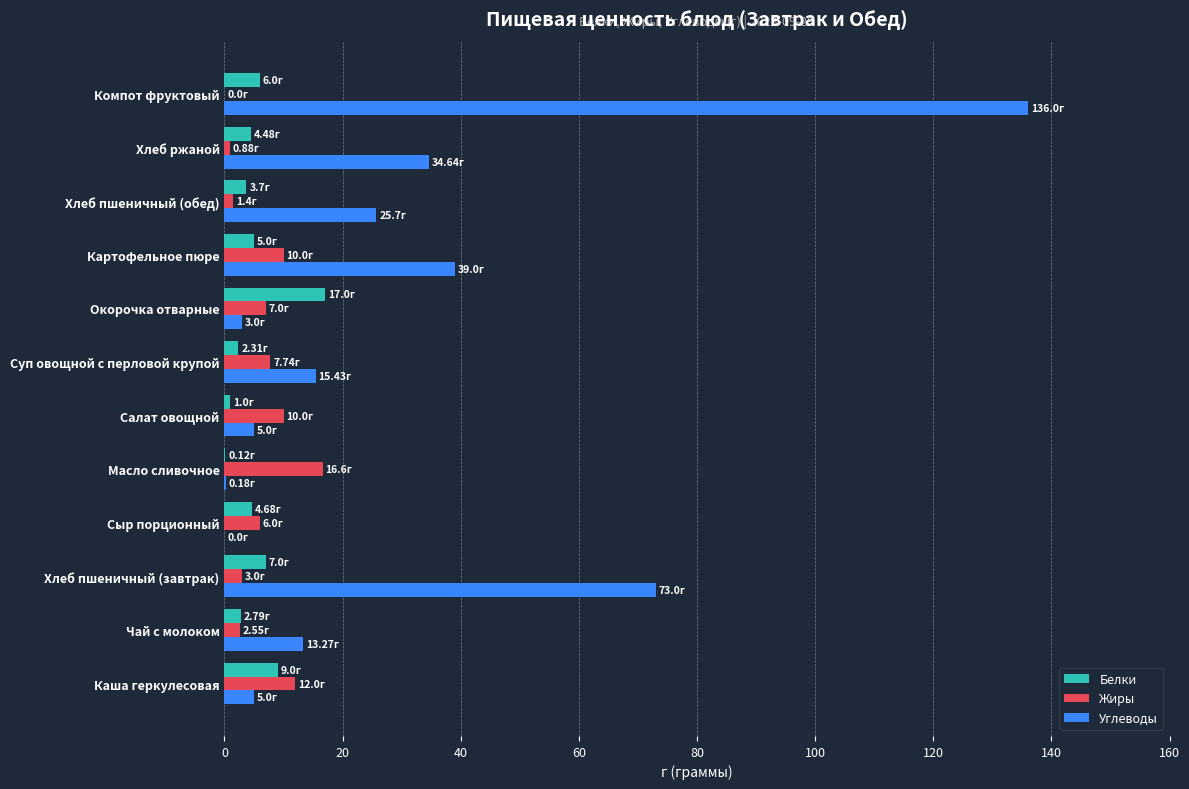

What is the sum of the Белки values at Компот фруктовый and Сыр порционный?

10.7